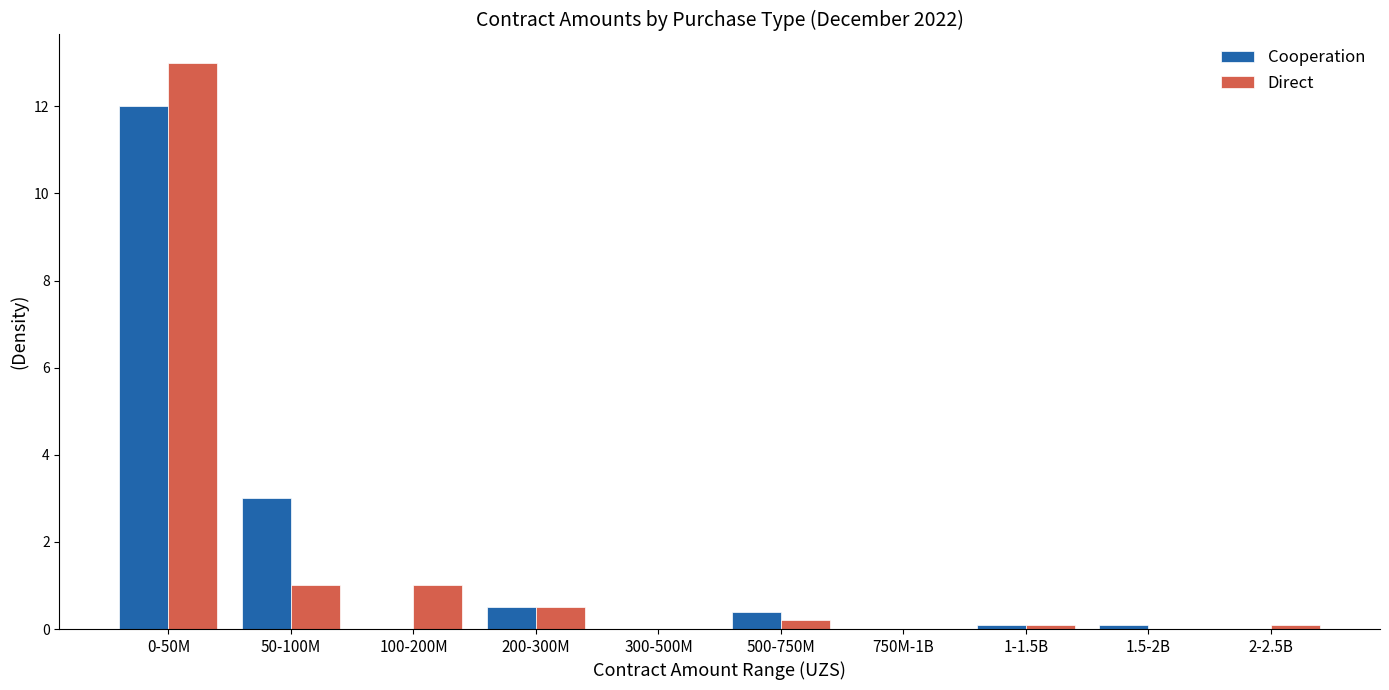

Is the value of Direct at 750M-1B greater than the value of Cooperation at 200-300M?

No